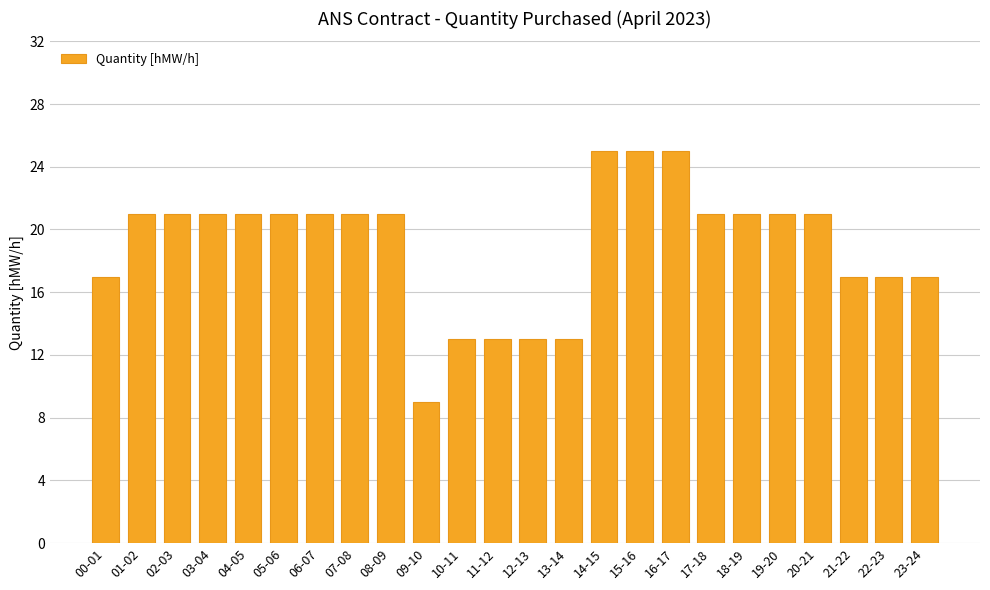

What is the label of the 10th bar from the right?

14-15